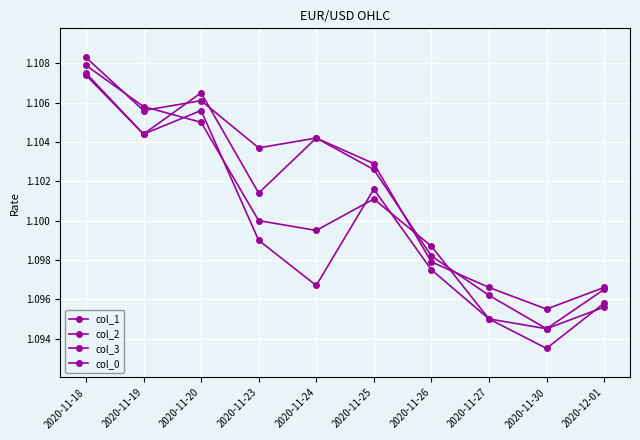

The value of col_2 at 2020-11-23 is 0.4. True or false?

False